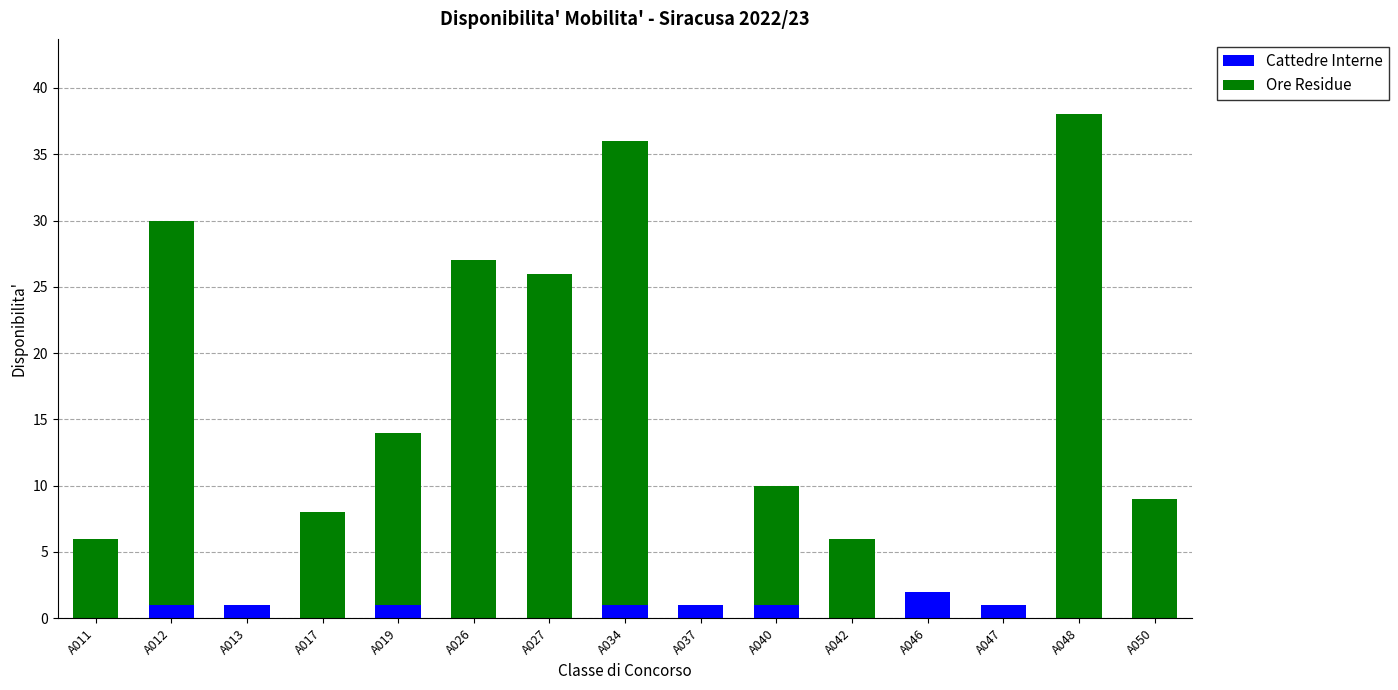

True or false: Cattedre Interne has a value of 0 at A048.

True